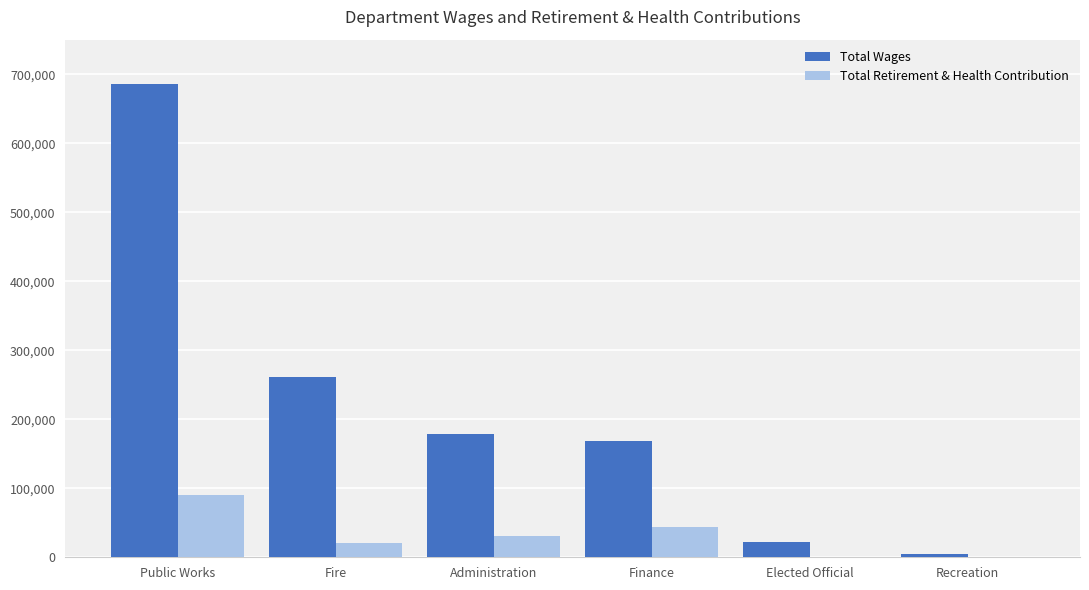

How many series are shown in this chart?

2